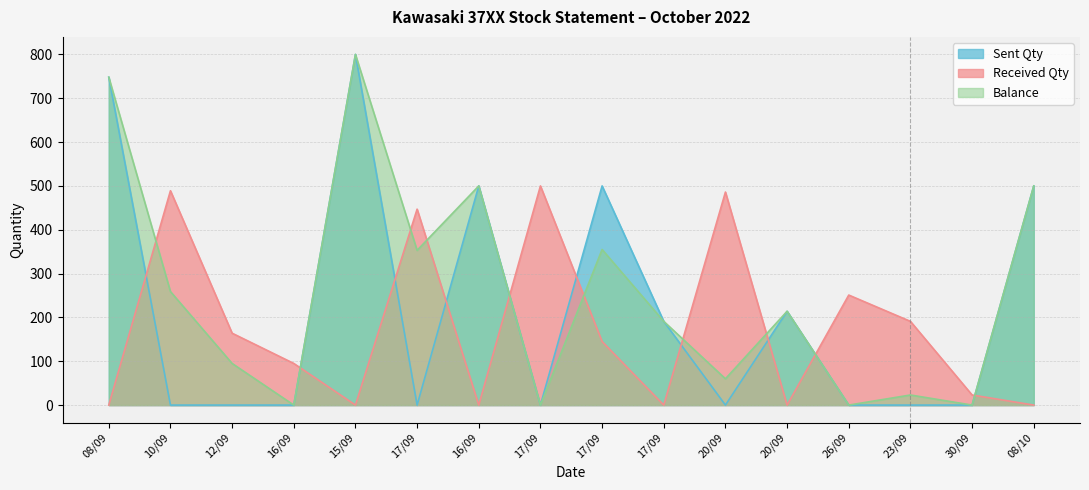

Reading right to left, transcribe all the data shown in this chart.

Sent Qty: 08/10=500	30/09=0	23/09=0	26/09=0	20/09=214	20/09=0	17/09=191	17/09=500	17/09=0	16/09=500	17/09=0	15/09=800	16/09=0	12/09=0	10/09=0	08/09=748
Received Qty: 08/10=0	30/09=23	23/09=191	26/09=251	20/09=0	20/09=486	17/09=0	17/09=145	17/09=500	16/09=0	17/09=447	15/09=0	16/09=95	12/09=164	10/09=489	08/09=0
Balance: 08/10=500	30/09=0	23/09=23	26/09=0	20/09=214	20/09=60	17/09=191	17/09=355	17/09=0	16/09=500	17/09=353	15/09=800	16/09=0	12/09=95	10/09=259	08/09=748